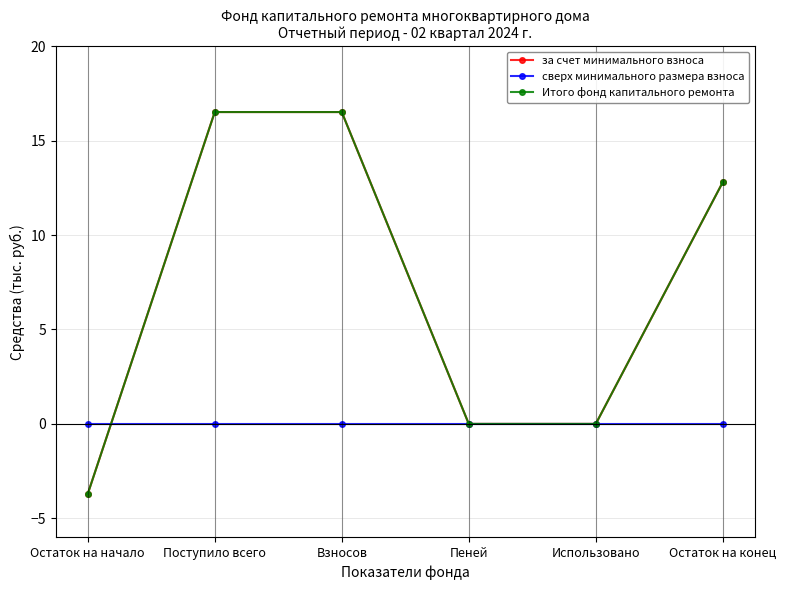

How many values in Итого фонд капитального ремонта are below zero?

1